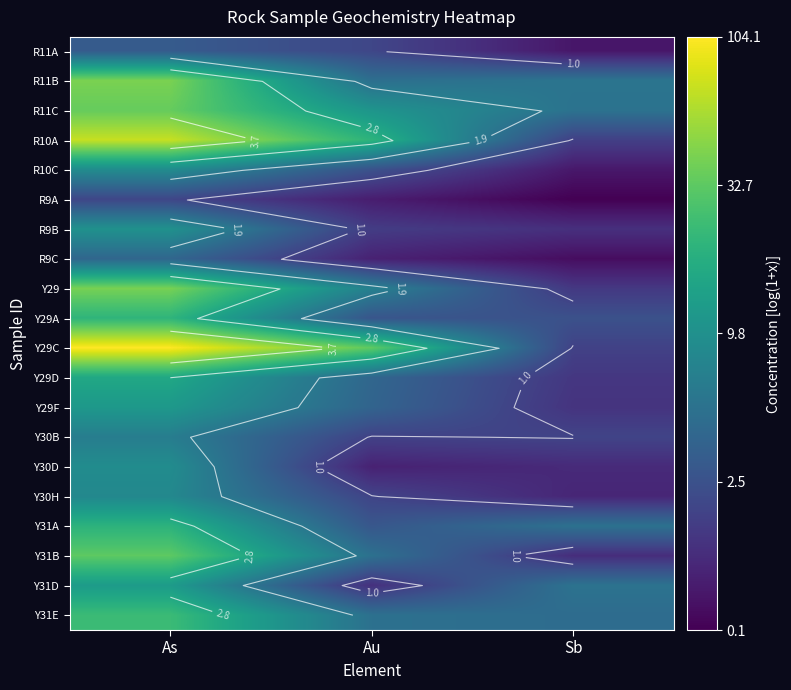

The value of Y30B at As is 1.3. True or false?

False